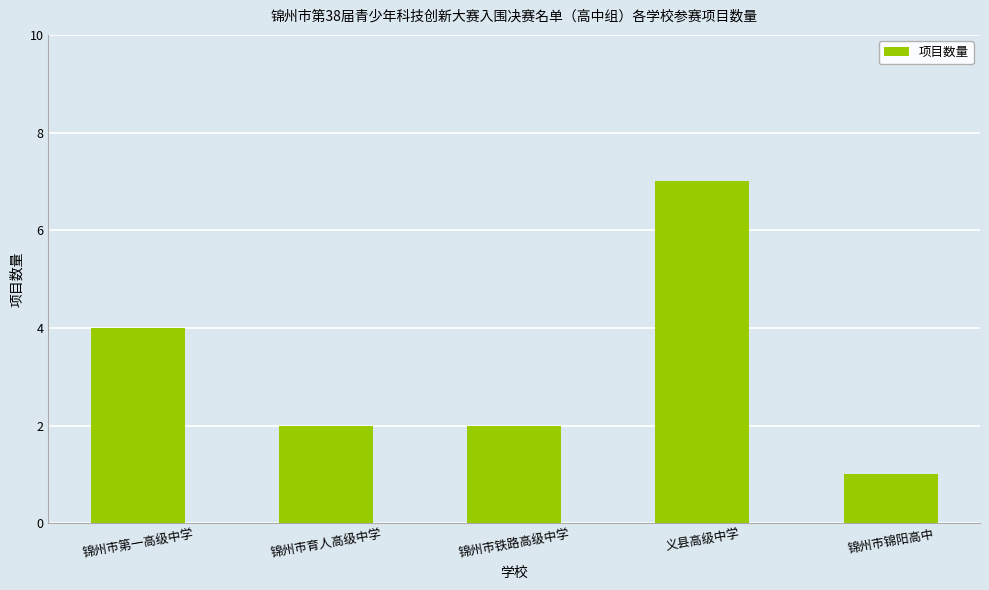

Which has a higher value, 锦州市锦阳高中 or 锦州市育人高级中学?

锦州市育人高级中学